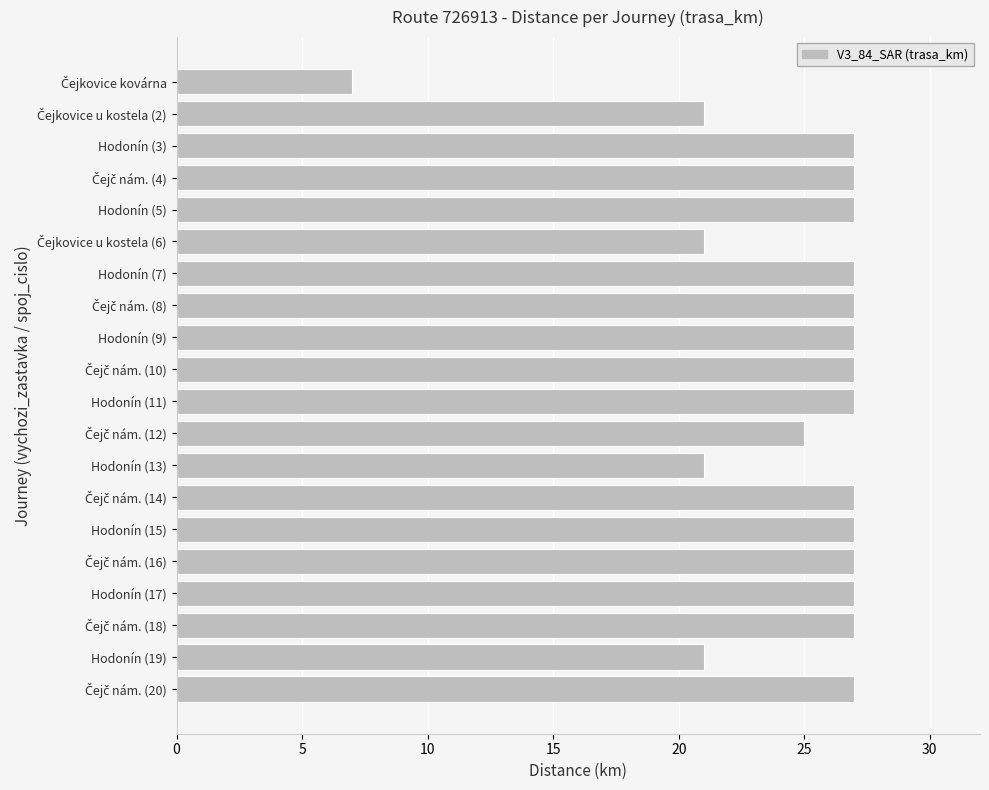

Does the chart contain stacked bars?

No